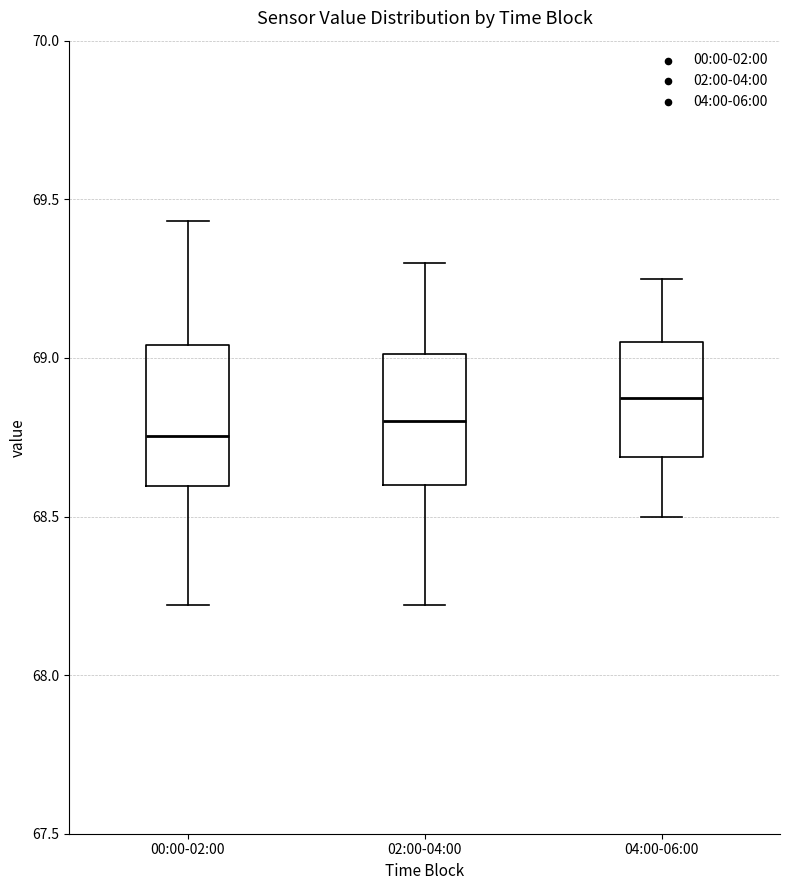

Reading left to right, transcribe this box plot: for each box, give where its median line is, the range the box spans, and where its two whiskers end, as read against the y-axis. The values are not printed on the chart, so give them approximately, as read against the axis.

00:00-02:00: median 68.75, box 68.60 to 69.05, whiskers 68.20 to 69.45
02:00-04:00: median 68.80, box 68.60 to 69.00, whiskers 68.20 to 69.30
04:00-06:00: median 68.90, box 68.70 to 69.05, whiskers 68.50 to 69.25